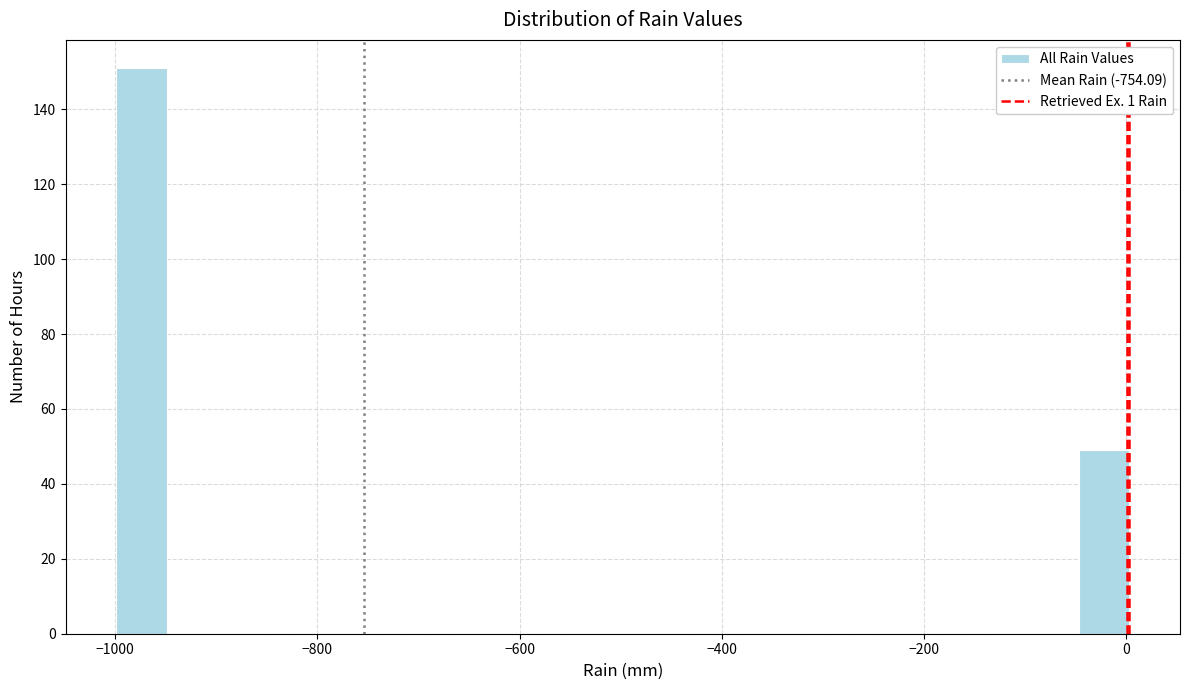

Read against the x-axis, roughly where is the centre of the tallest bar?

-980